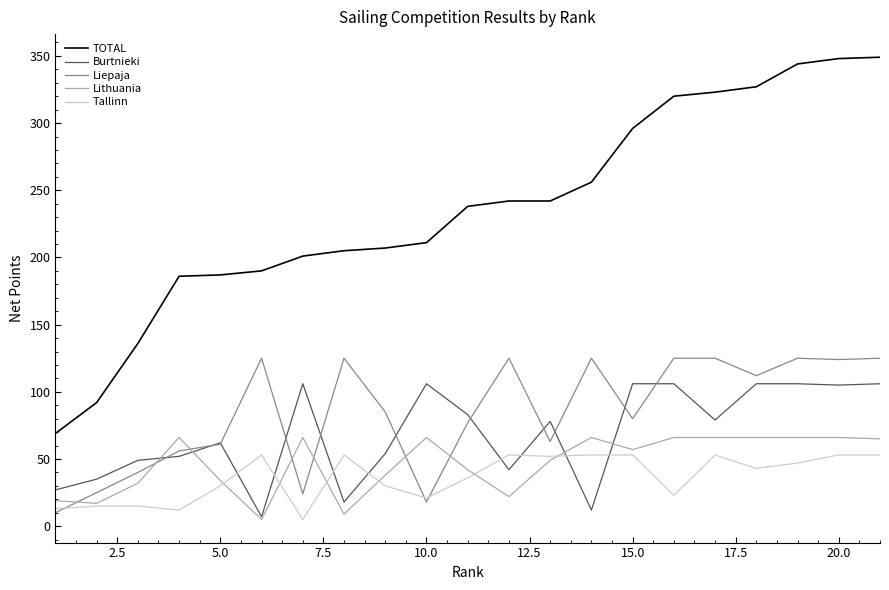

What is the maximum value shown in the chart?

349